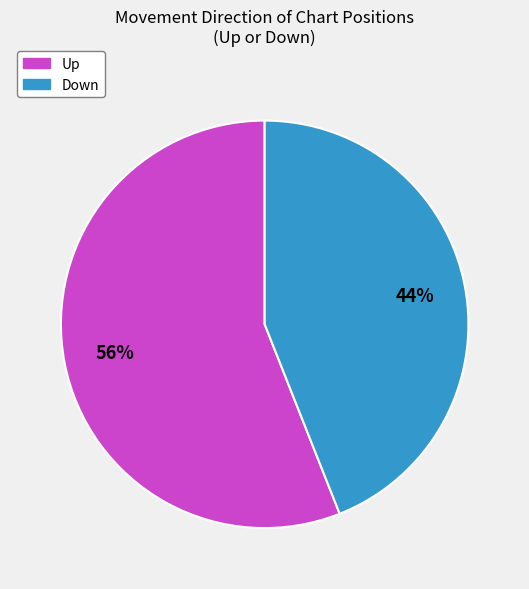

To the nearest percent, what is the average slice percentage?

50%